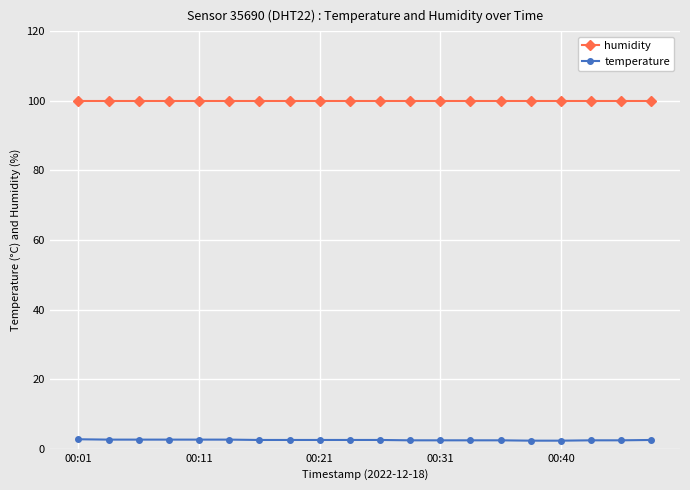

True or false: temperature and humidity intersect in this chart.

False